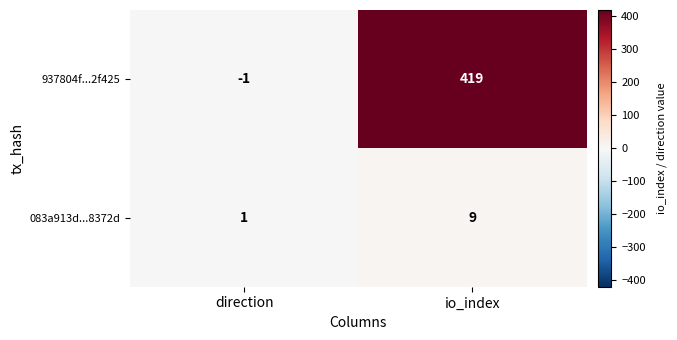

Which series has the largest total across all categories?

937804f...2f425